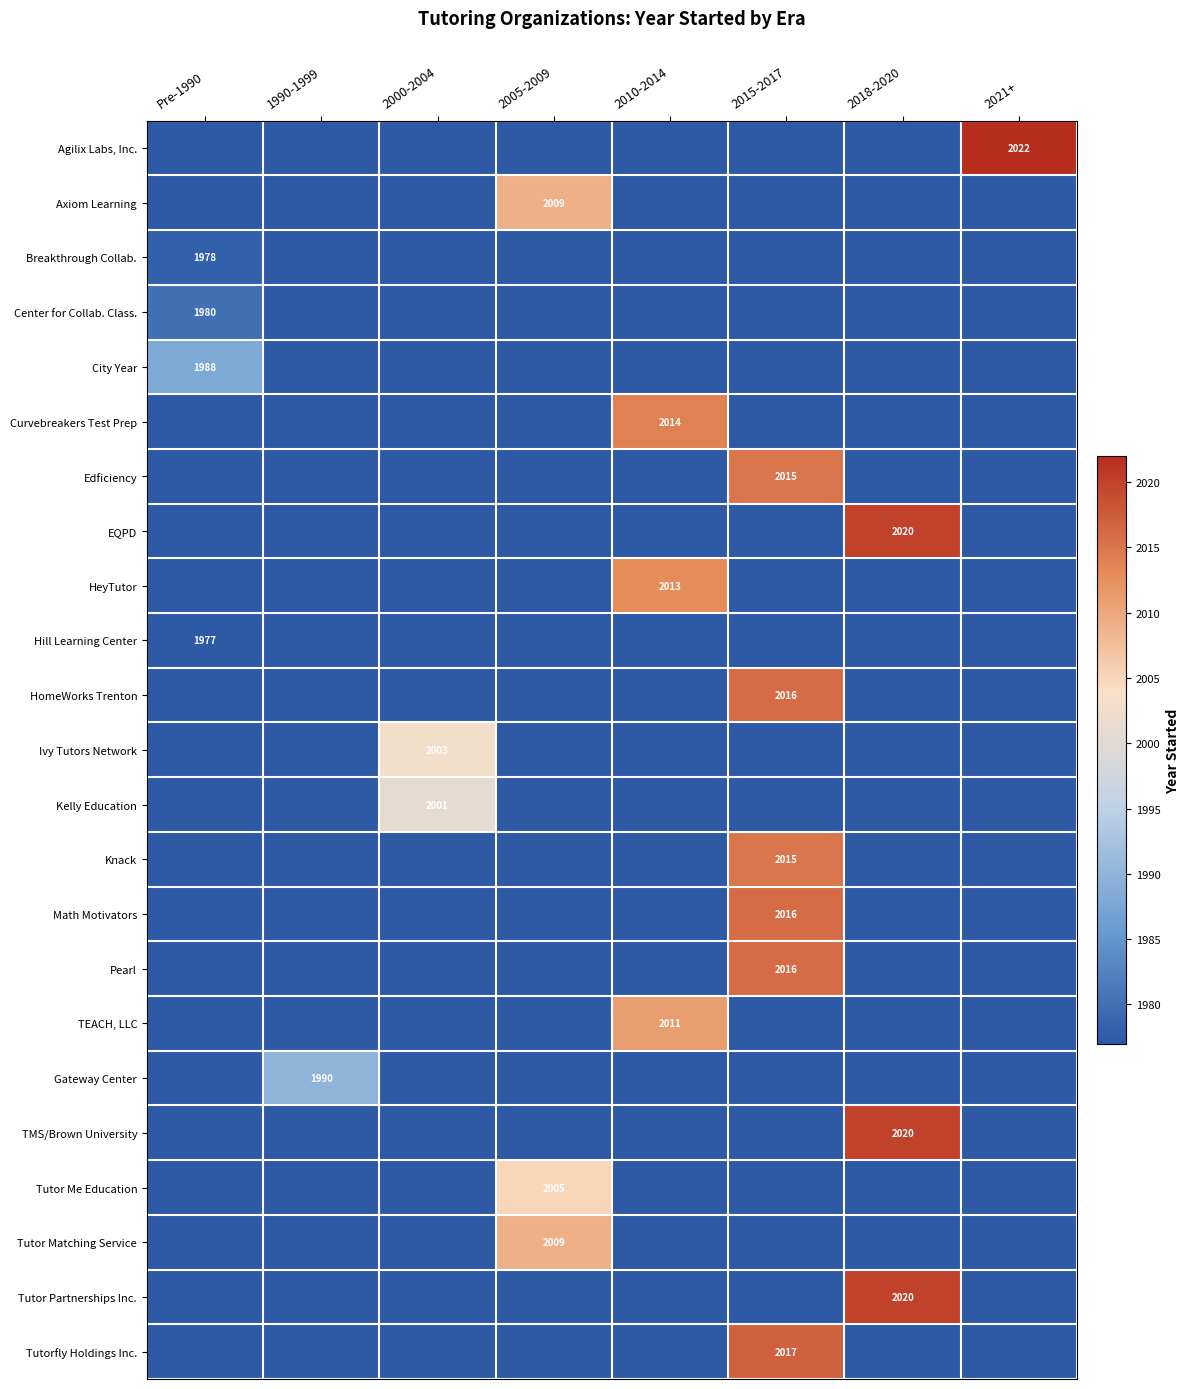

What is the sum of all Agilix Labs, Inc. values?

2022